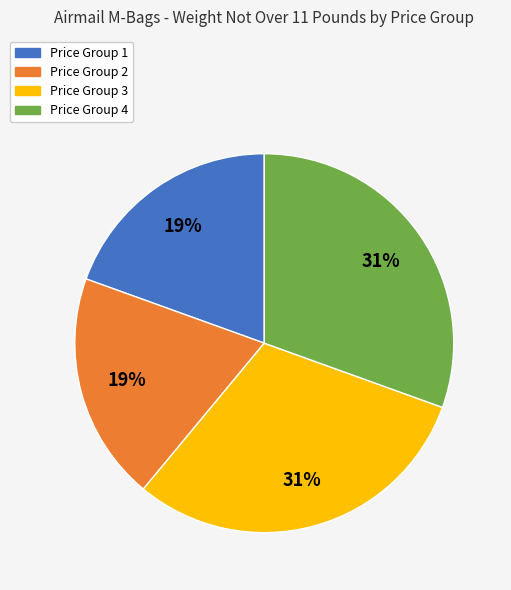

Combined, do Price Group 2 and Price Group 1 account for over 50%?

No